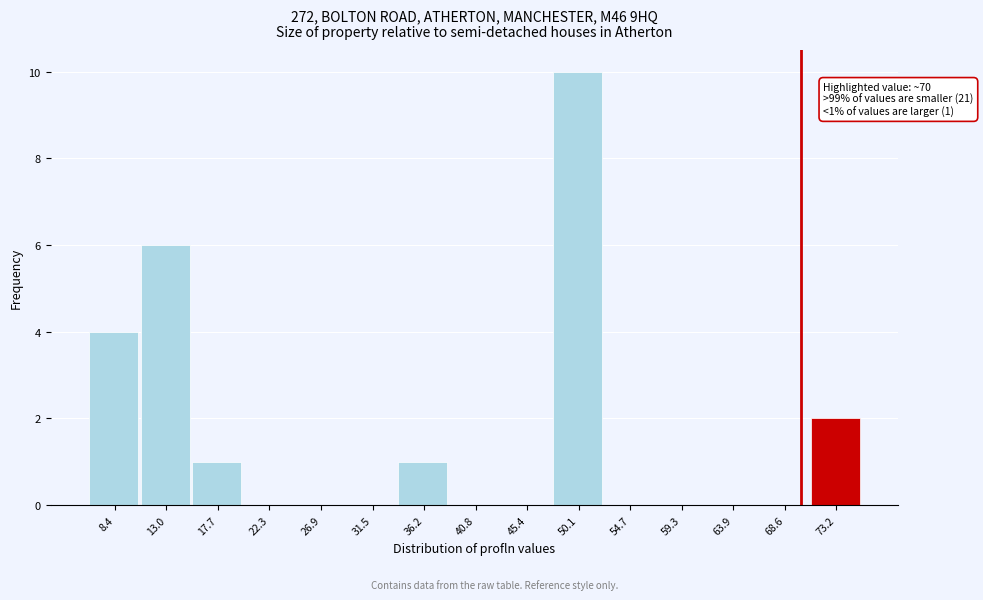

Which range on the x-axis has the tallest bar?

47.5 to 52.5